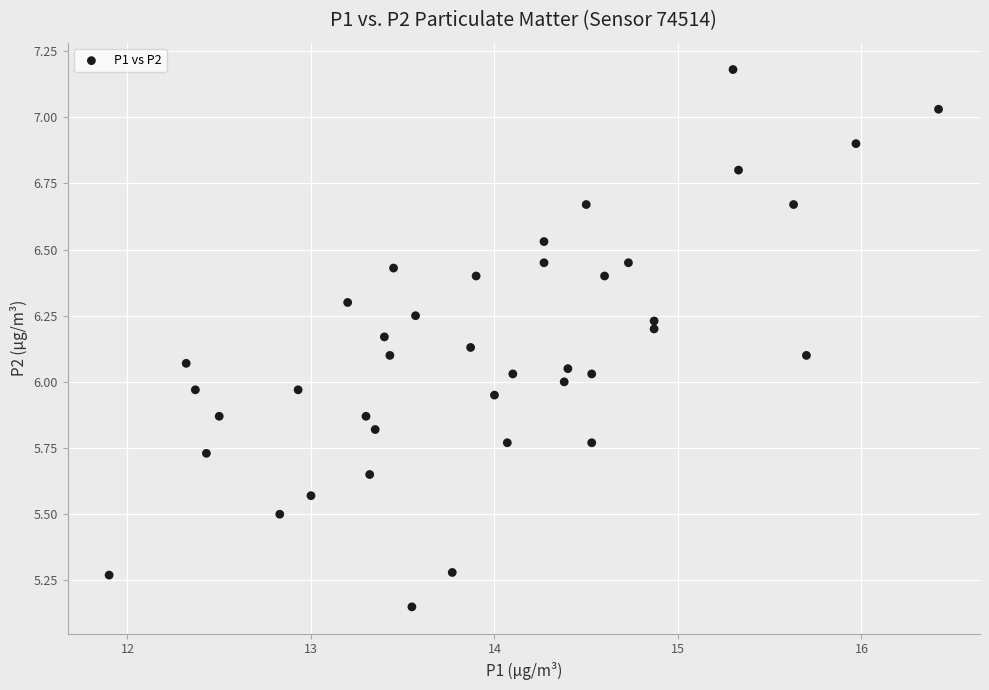

What is the range of X values (max minus min)?

4.5